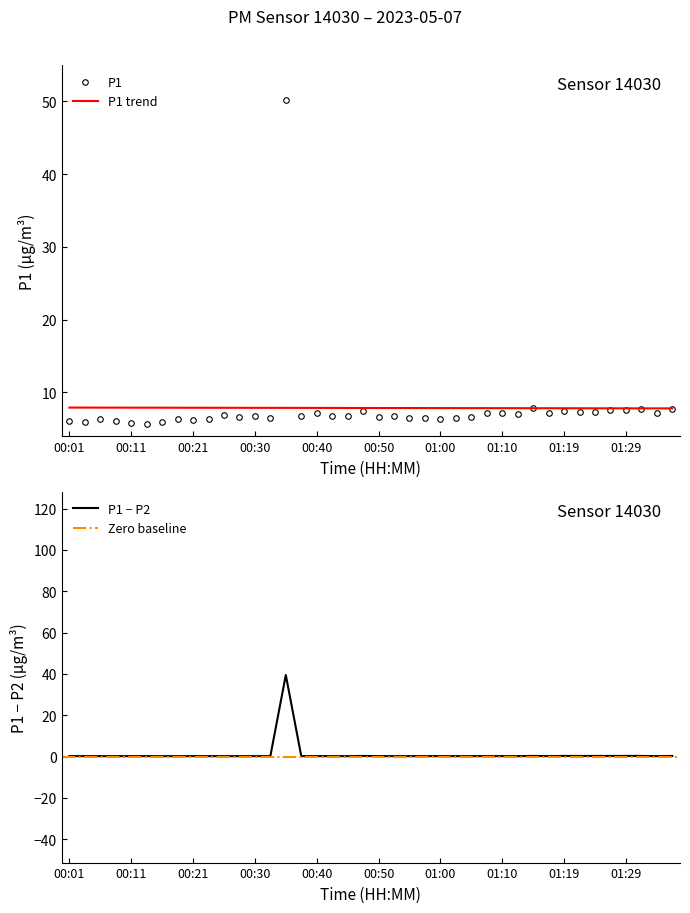

Rank the categories by value from lowest to highest.

00:13, 00:11, 00:04, 00:16, 00:01, 00:09, 00:21, 01:00, 00:06, 00:23, 00:18, 00:33, 00:55, 00:57, 01:02, 00:28, 01:05, 00:50, 00:30, 00:38, 00:45, 00:43, 00:52, 00:26, 01:12, 00:40, 01:17, 01:10, 01:07, 01:34, 01:22, 01:24, 00:47, 01:19, 01:27, 01:29, 01:32, 01:36, 01:14, 00:35